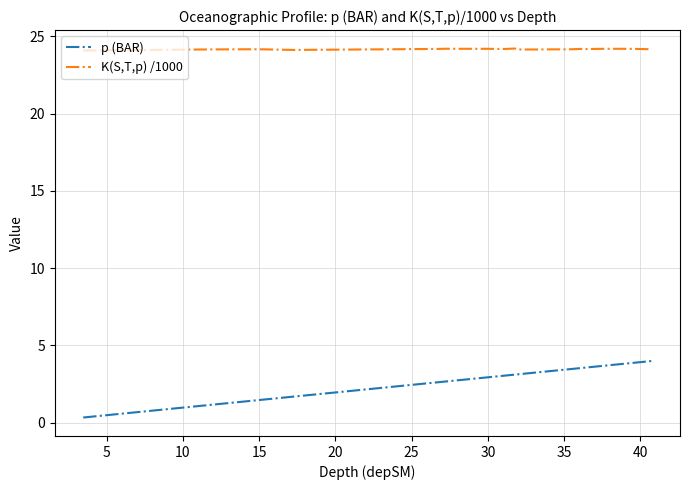

What is the maximum value for K(S,T,p) /1000?

24.2